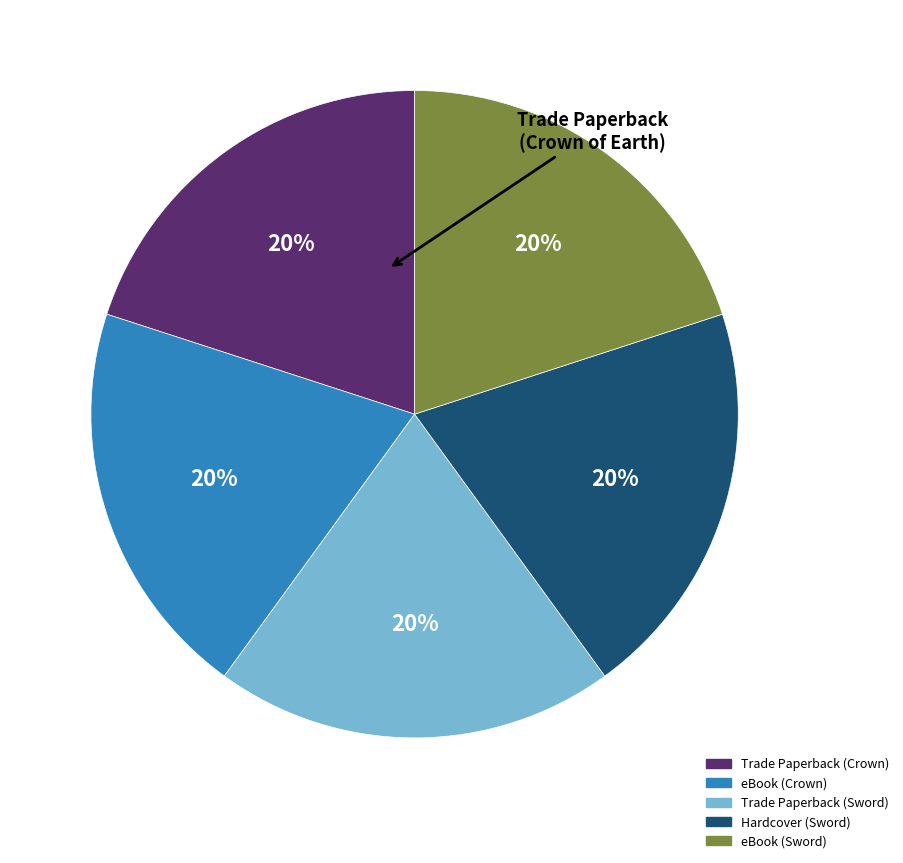

Count the number of slices in the pie.

5